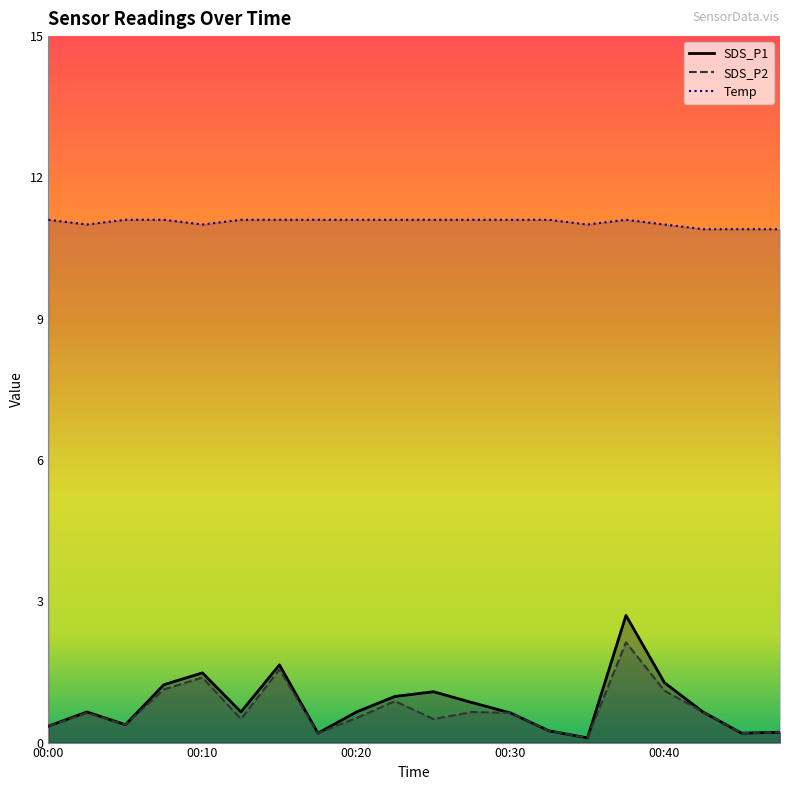

Does the chart display data point markers on the line(s)?

No